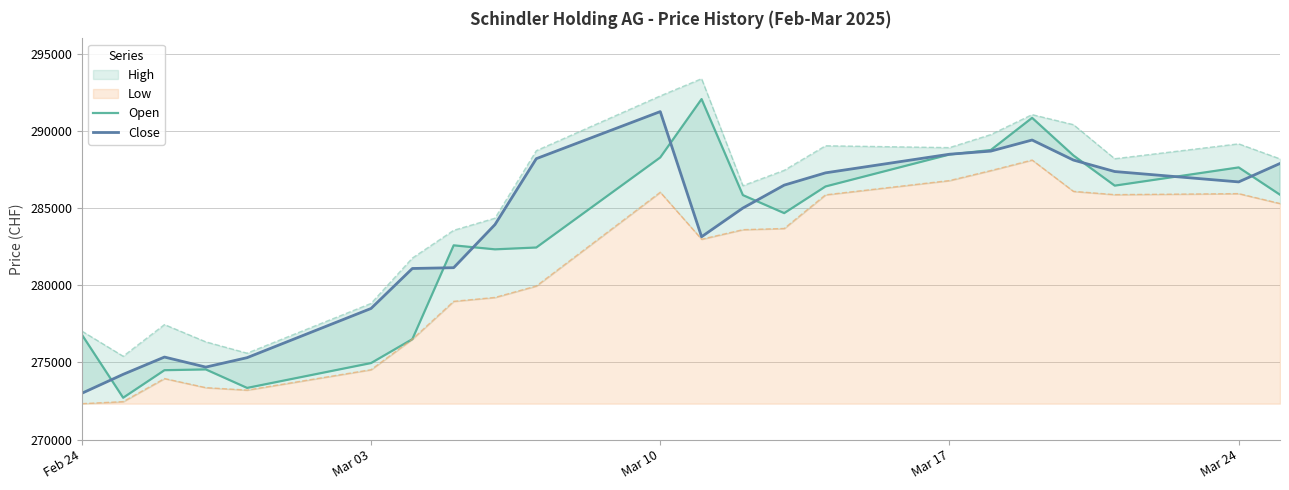

Does the chart have visible grid lines?

Yes